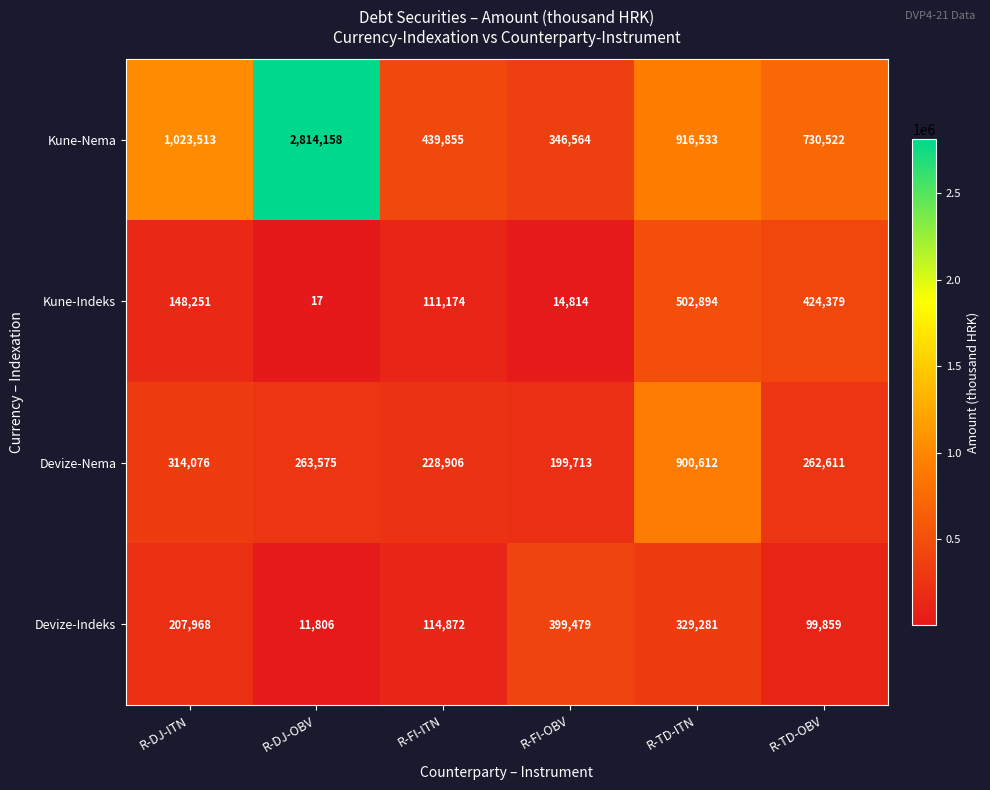

True or false: Kune-Indeks has a value of 14814 at R-FI-OBV.

True